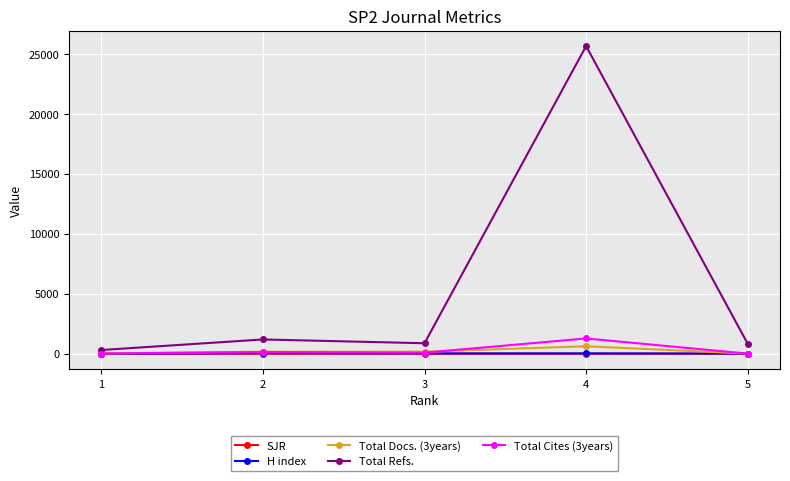

True or false: H index and SJR intersect in this chart.

False